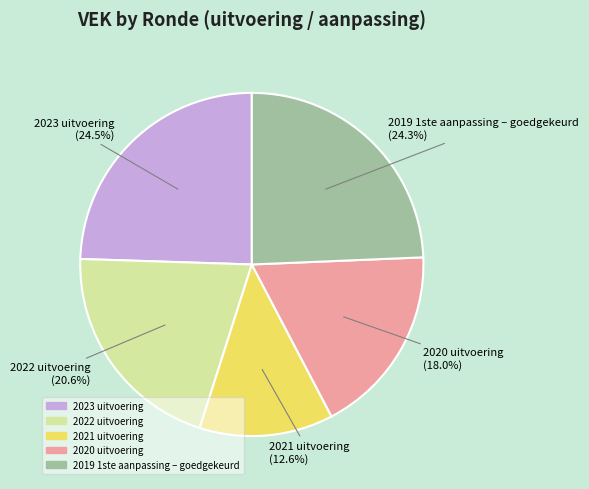

What is the ratio of the value at 2019 1ste aanpassing – goedgekeurd to the value at 2023 uitvoering?

1.0